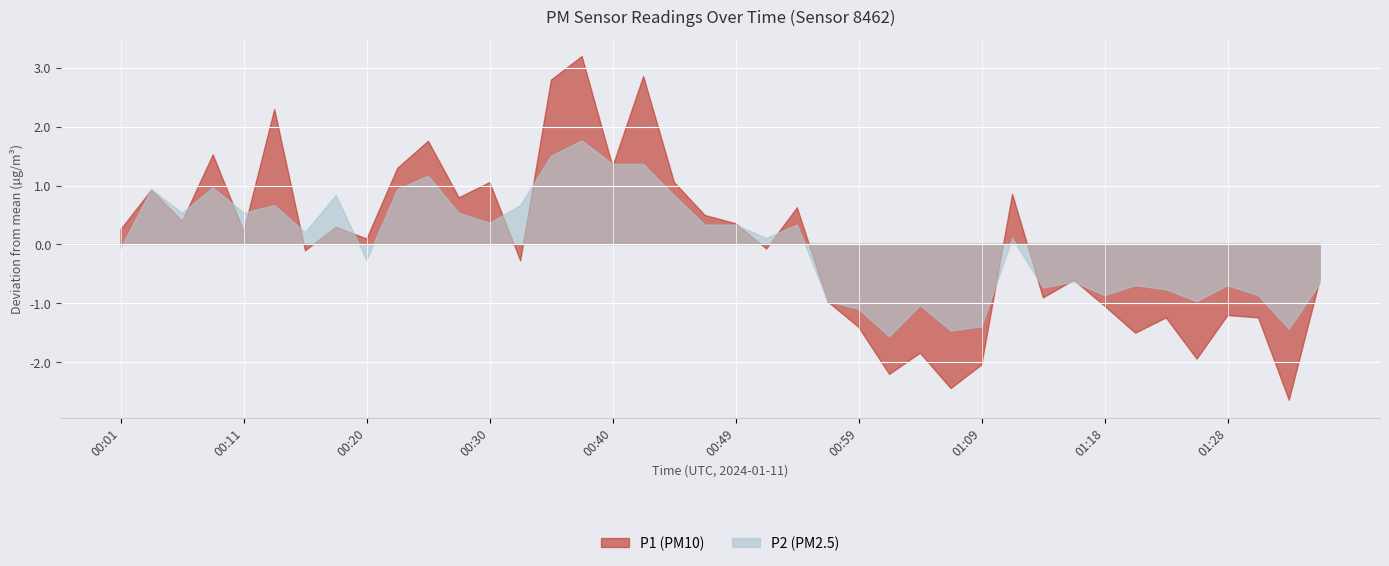

What are all the series names shown in the legend?

P1, P2